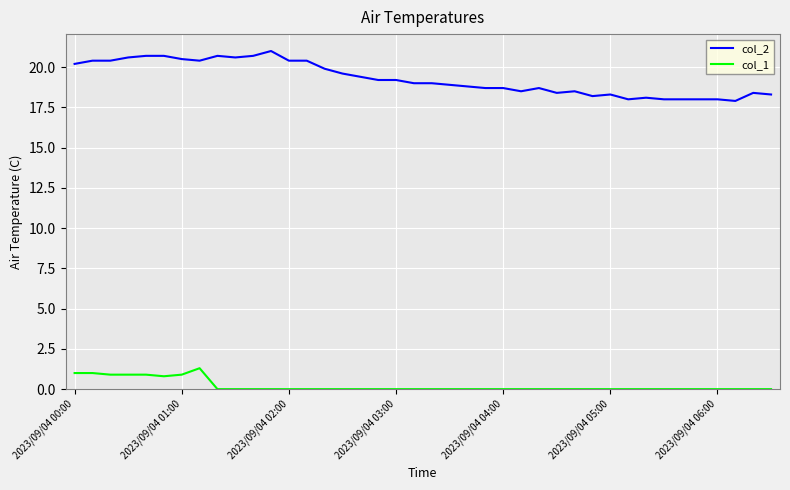

What is the maximum value for col_2?

21.0